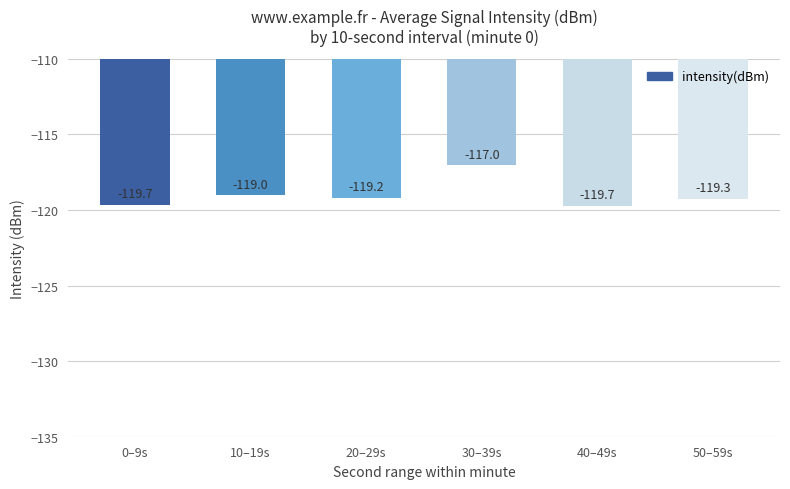

Read the value at 10–19s.

-119.0